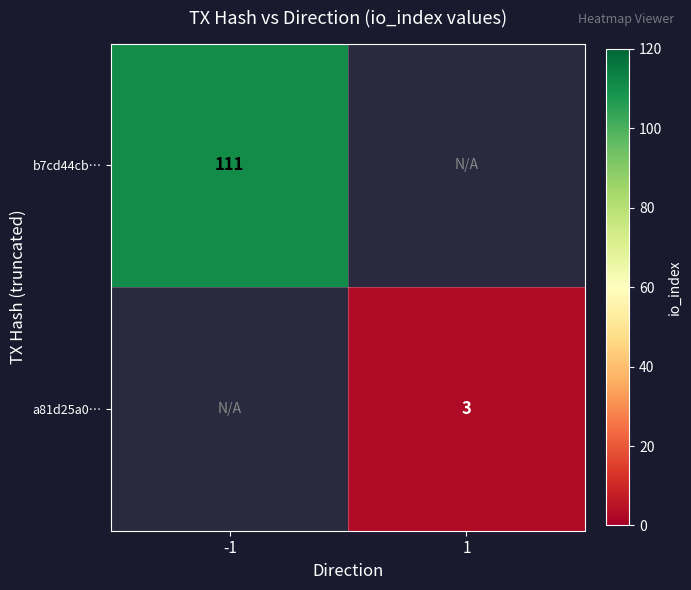

Is it true that b7cd44cb… equals 189 at -1?

False